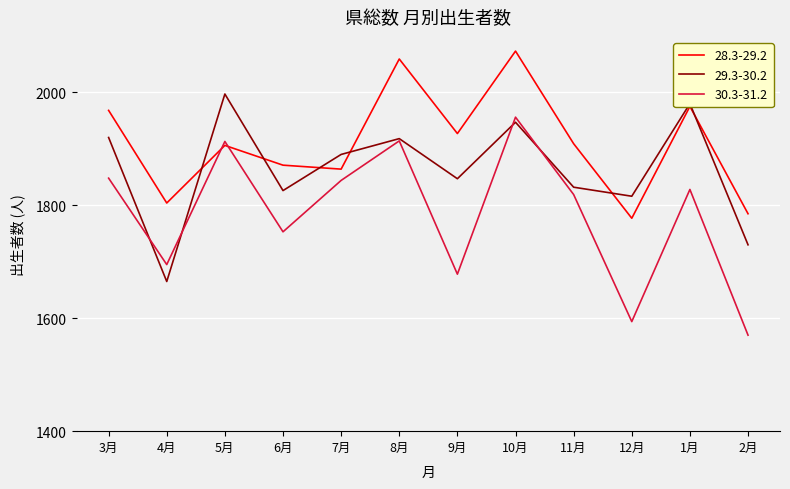

What are all the series names shown in the legend?

28.3-29.2, 29.3-30.2, 30.3-31.2